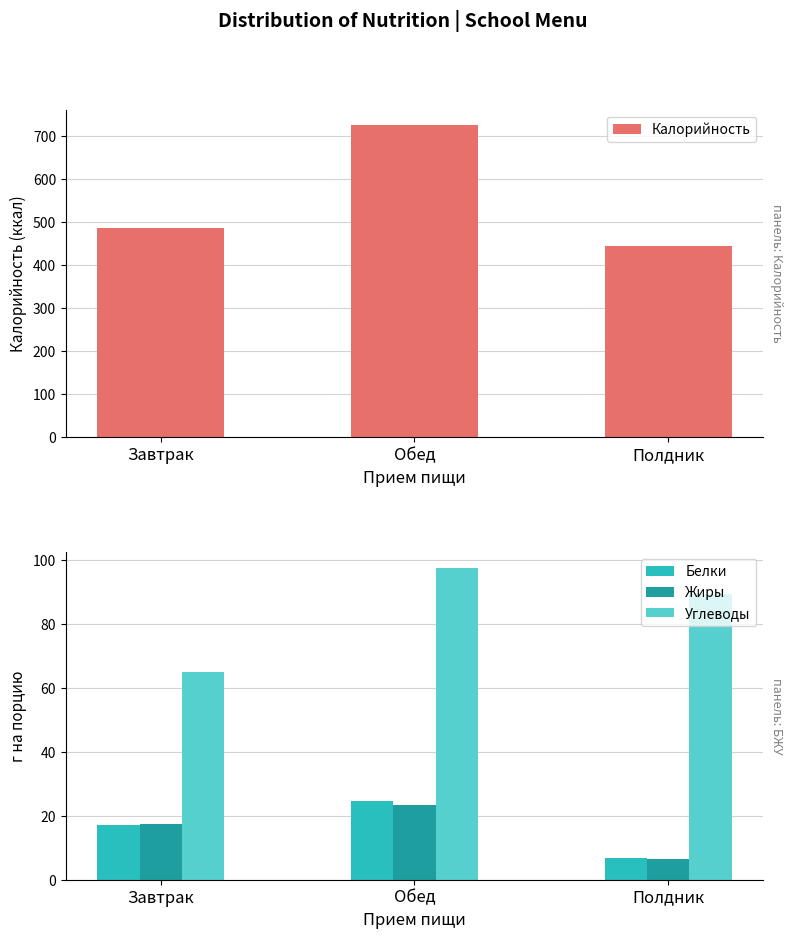

Reading left to right, list all the values displayed in this chart.

Калорийность: 487.6	725.1	445.4
Белки: 17.1	24.7	6.7
Жиры: 17.6	23.3	6.6
Углеводы: 64.9	97.7	89.5